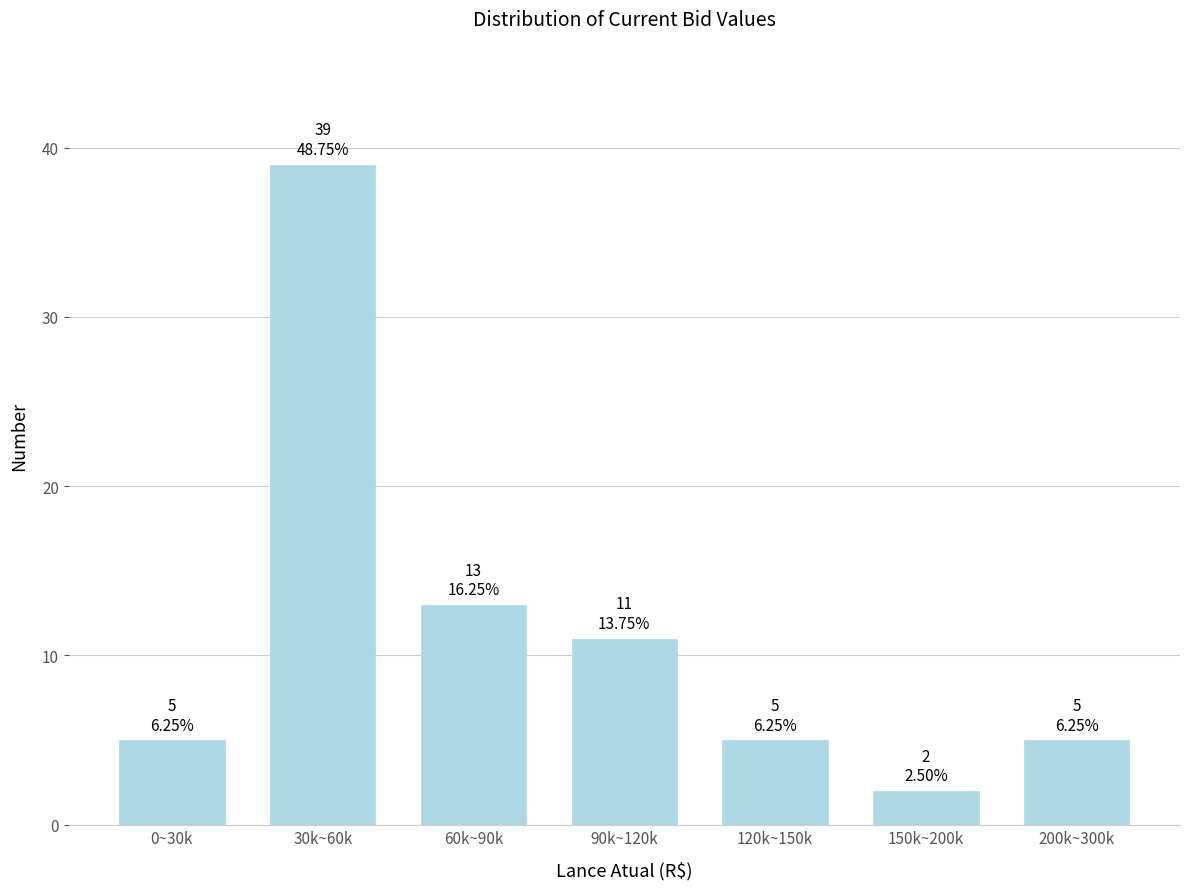

Reading left to right, transcribe all the data shown in this chart.

0~30k=5	30k~60k=39	60k~90k=13	90k~120k=11	120k~150k=5	150k~200k=2	200k~300k=5